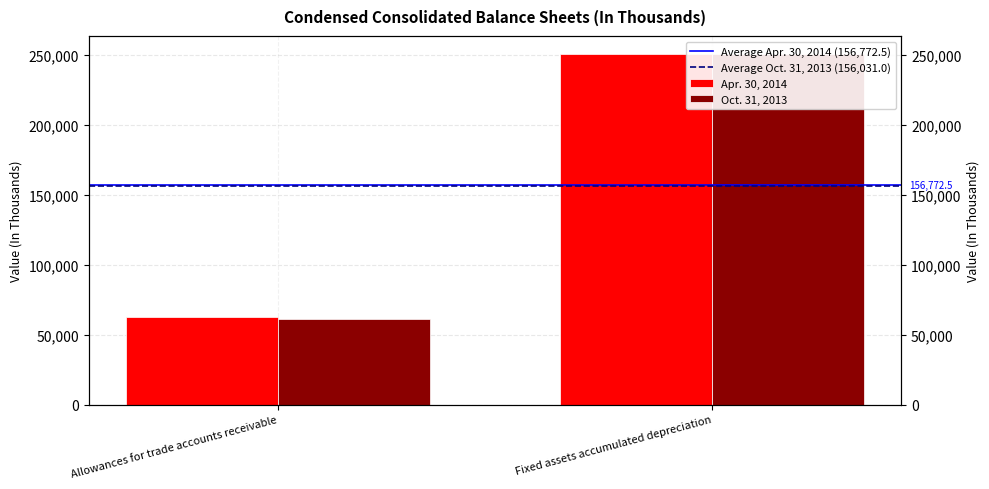

Are the bars grouped side by side (vs. stacked)?

Yes